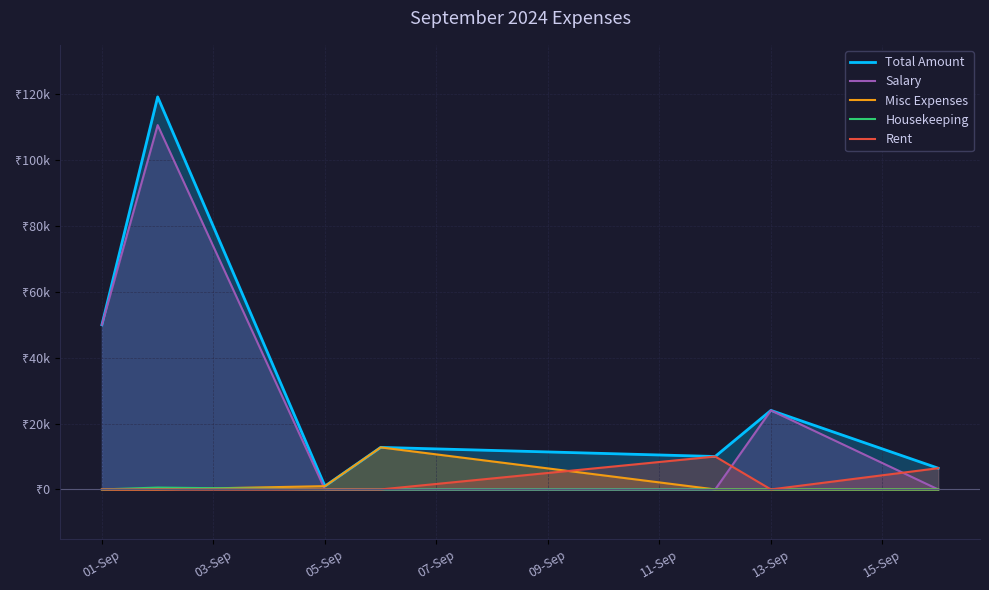

The value of Salary at 07-Sep is -46166. True or false?

False